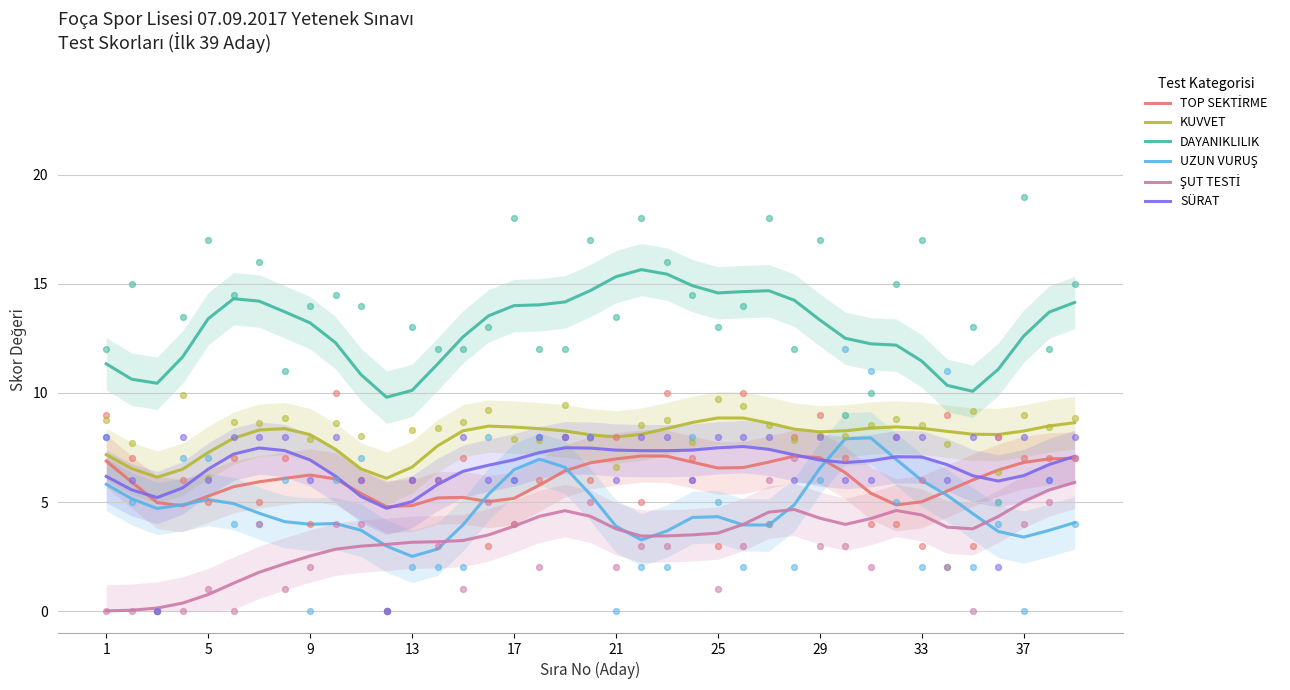

What are all the series names shown in the legend?

TOP SEKTİRME, KUVVET, DAYANIKLILIK, UZUN VURUŞ, ŞUT TESTİ, SÜRAT